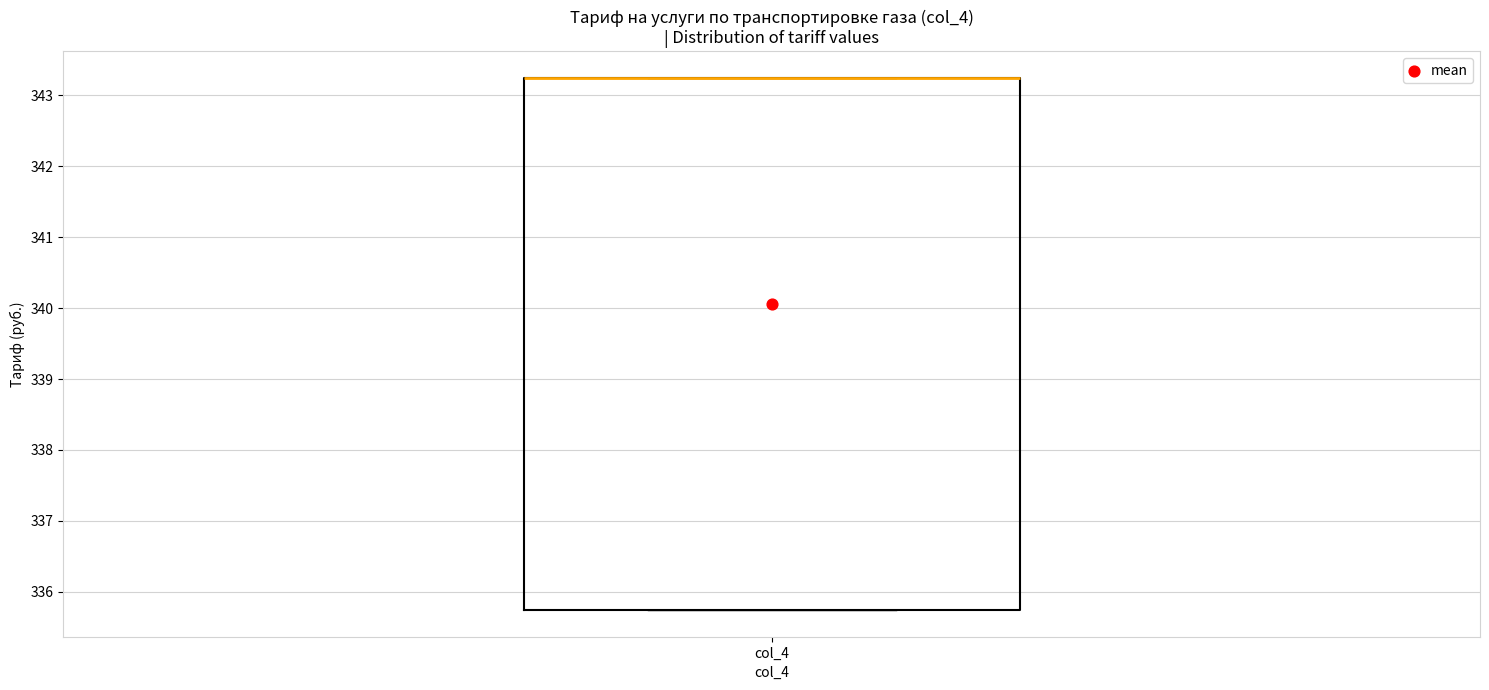

Where is the upper edge of the box for col_4 on the y-axis? The values are not printed on the chart, so give them approximately, as read against the axis.

343.3